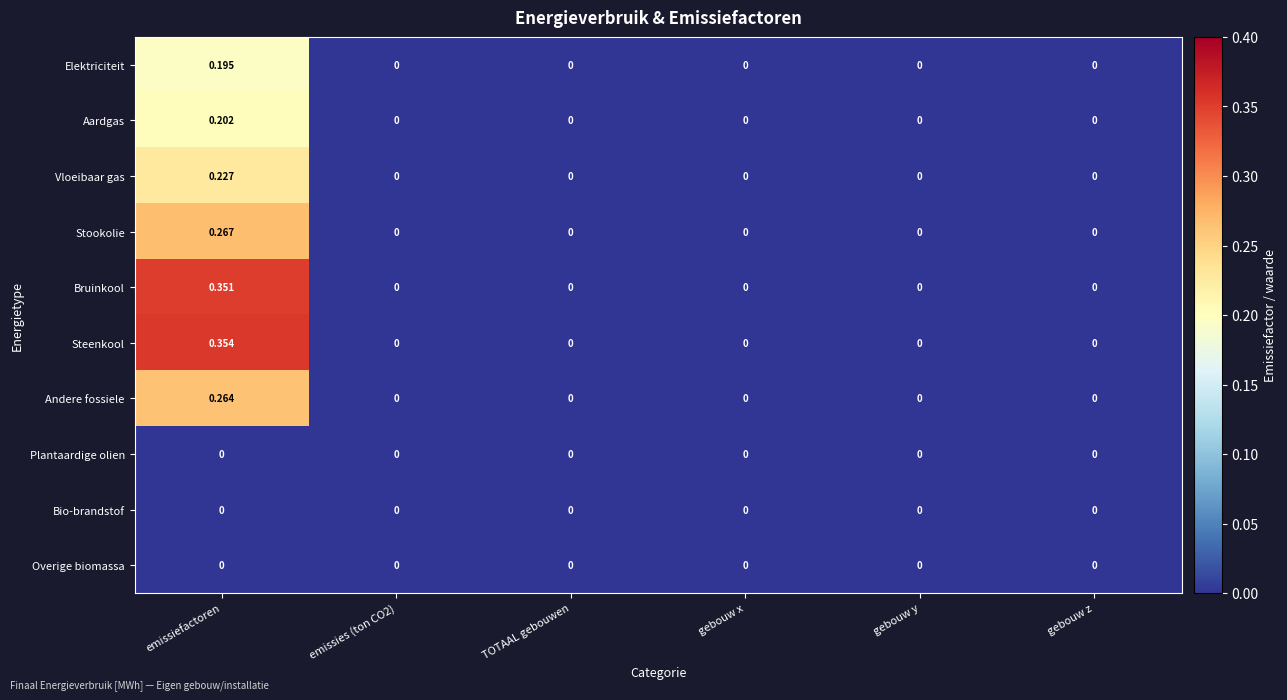

Which label corresponds to the largest value in the chart?

emissiefactoren